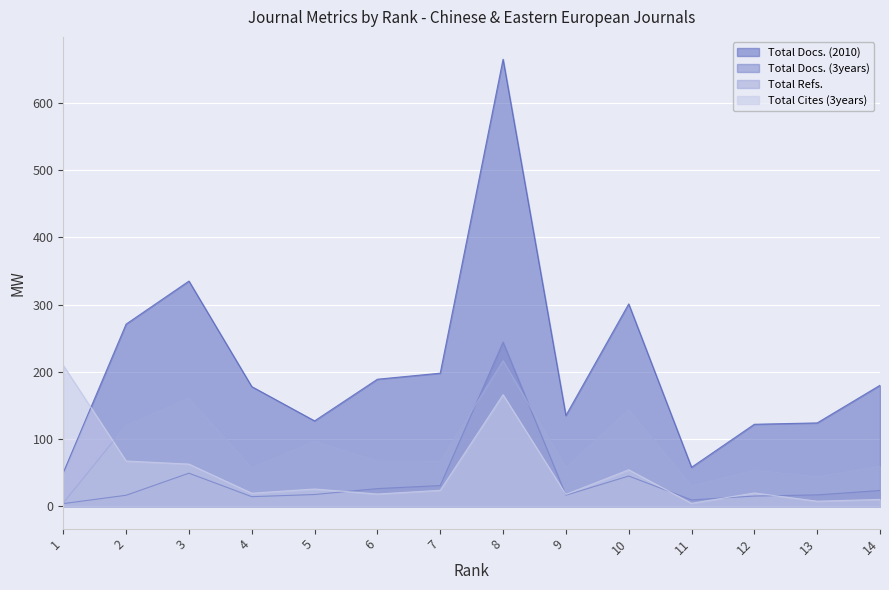

What is the value of the Total Cites (3years) point at the 10th from the left?

54.2